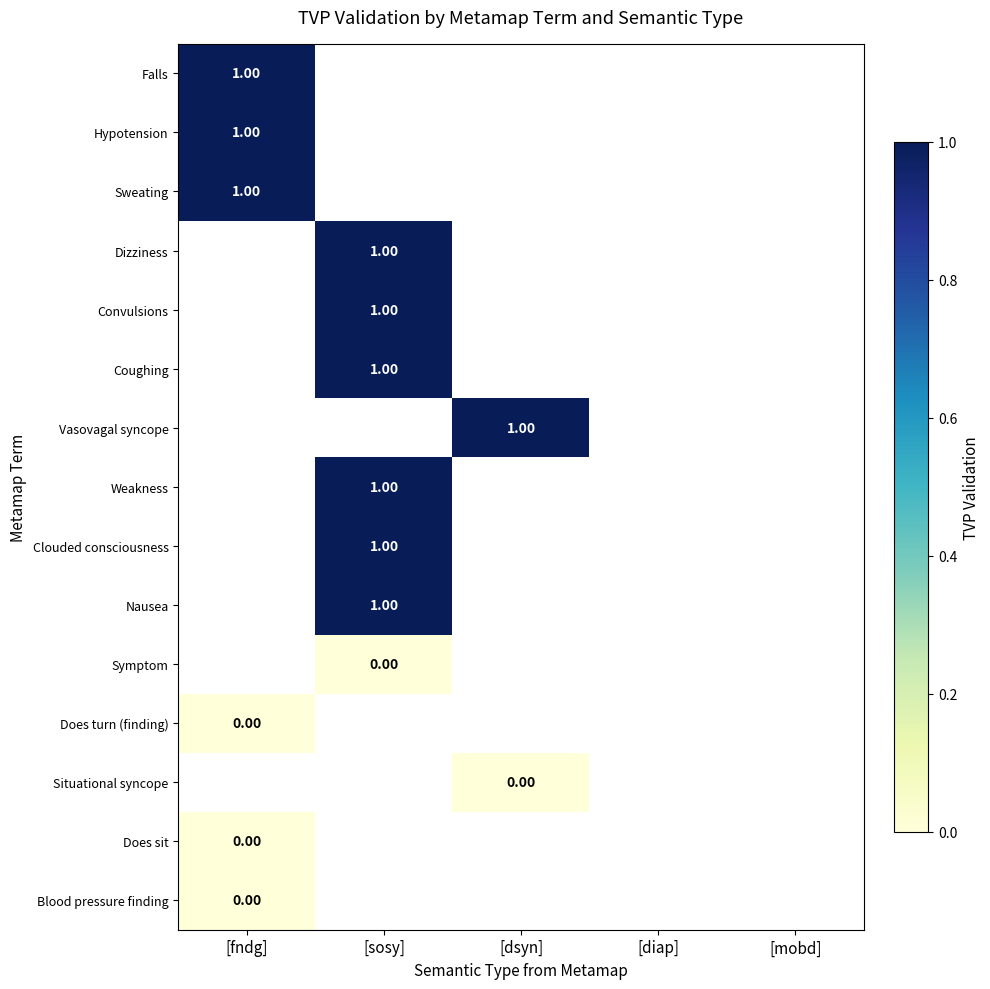

The Nausea series shows 1.0 at [sosy]. True or false?

True